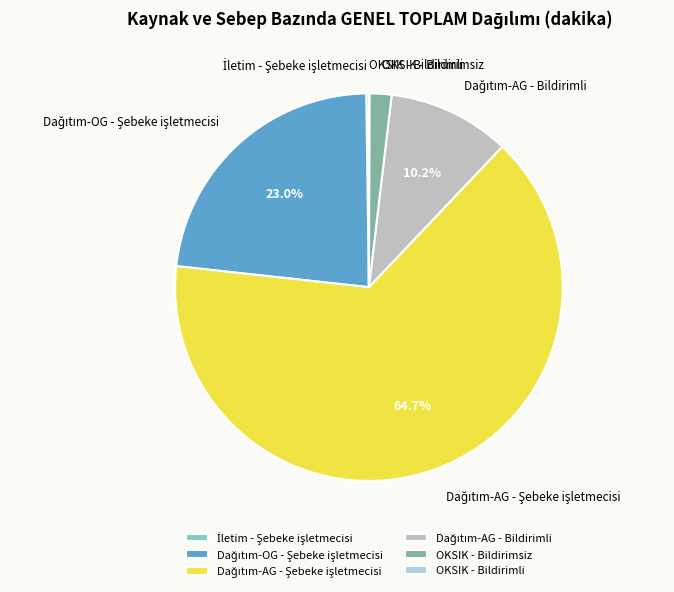

Is there any slice that represents more than half of the pie?

Yes